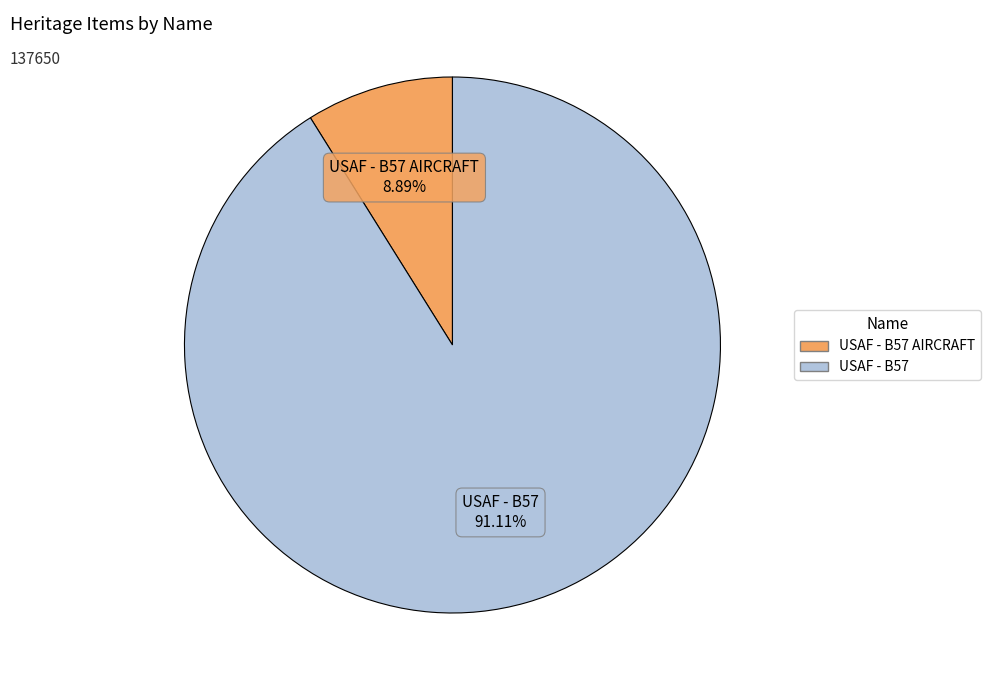

Is there any slice that represents more than half of the pie?

Yes